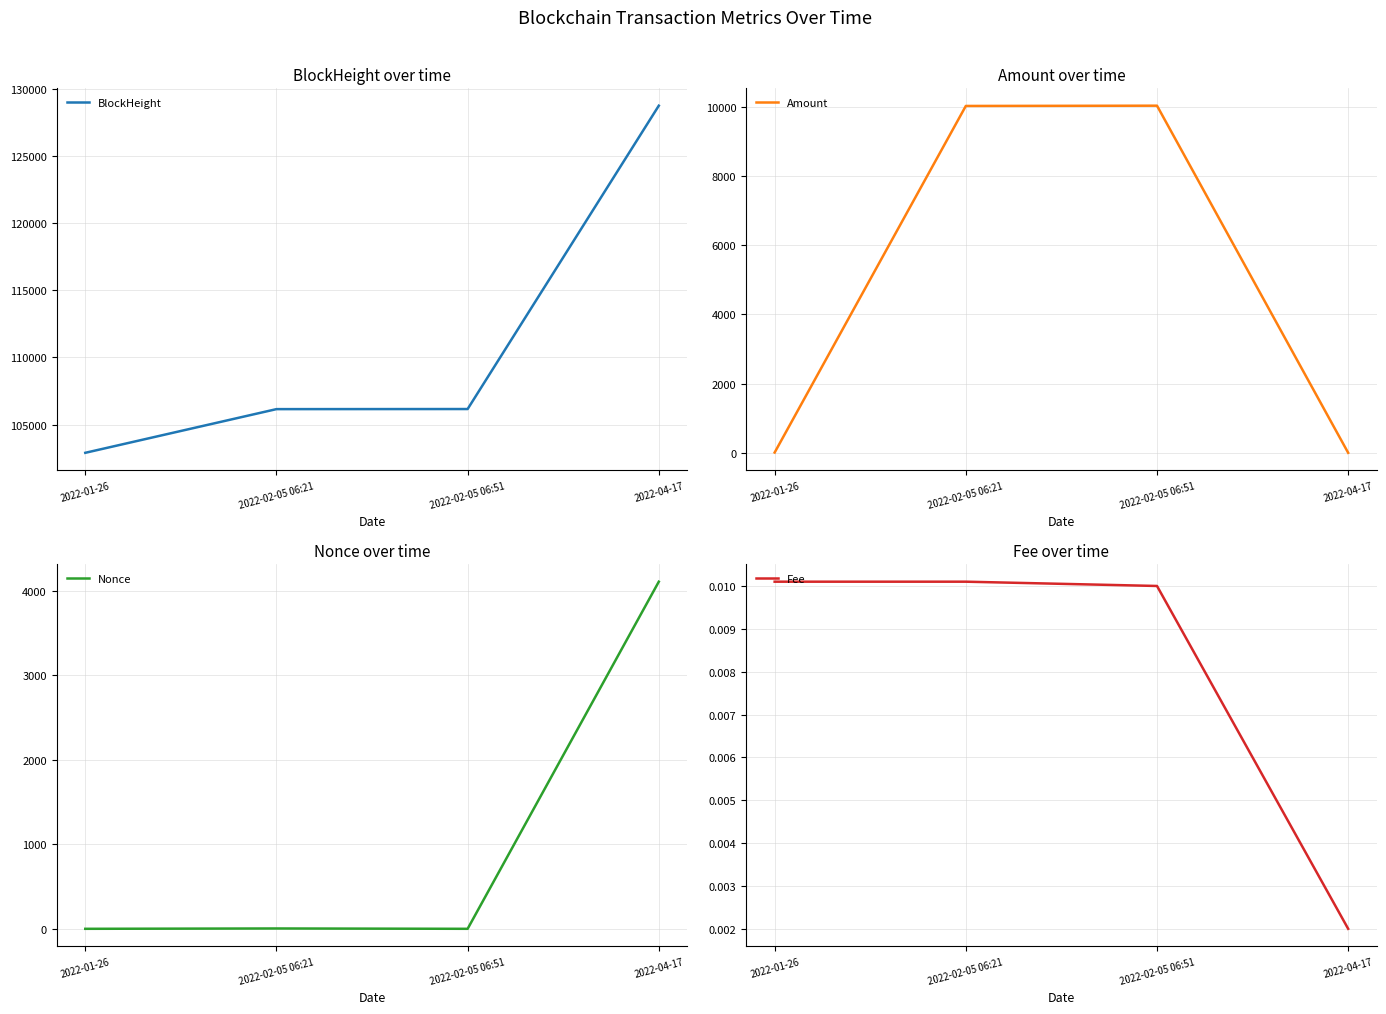

Reading left to right, extract all data points from this chart.

BlockHeight: 2022-01-26=102892.0	2022-02-05 06:21=106146.0	2022-02-05 06:51=106153.0	2022-04-17=128751.0
Amount: 2022-01-26=8.5	2022-02-05 06:21=10021.8	2022-02-05 06:51=10029.3	2022-04-17=0.0
Nonce: 2022-01-26=0.0	2022-02-05 06:21=4.0	2022-02-05 06:51=0.0	2022-04-17=4109.0
Fee: 2022-01-26=0.0	2022-02-05 06:21=0.0	2022-02-05 06:51=0.0	2022-04-17=0.0